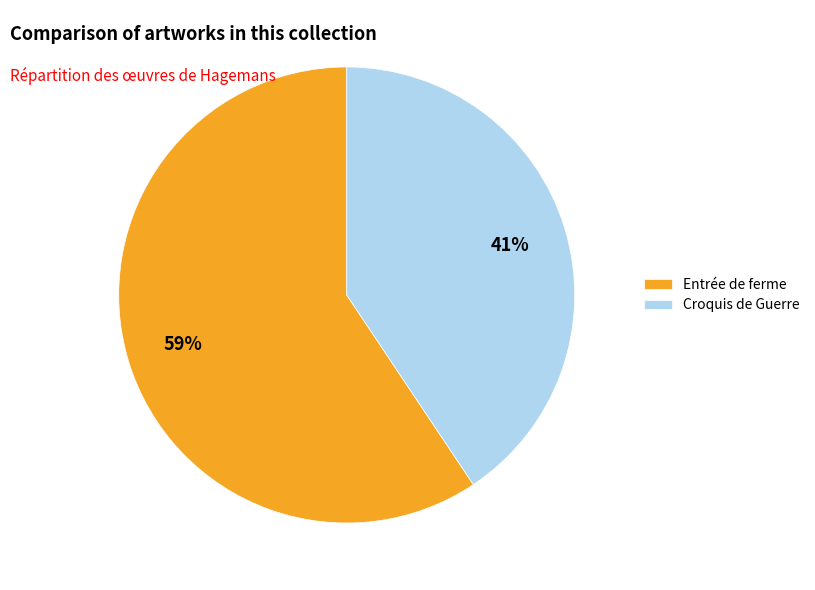

Count the number of slices in the pie.

2